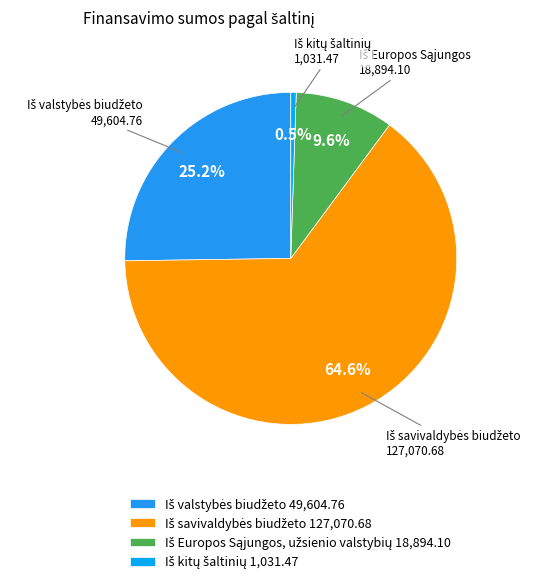

To the nearest percent, what is the combined percentage of Iš kitų šaltinių and Iš Europos Sąjungos, užsienio valstybių?

10%